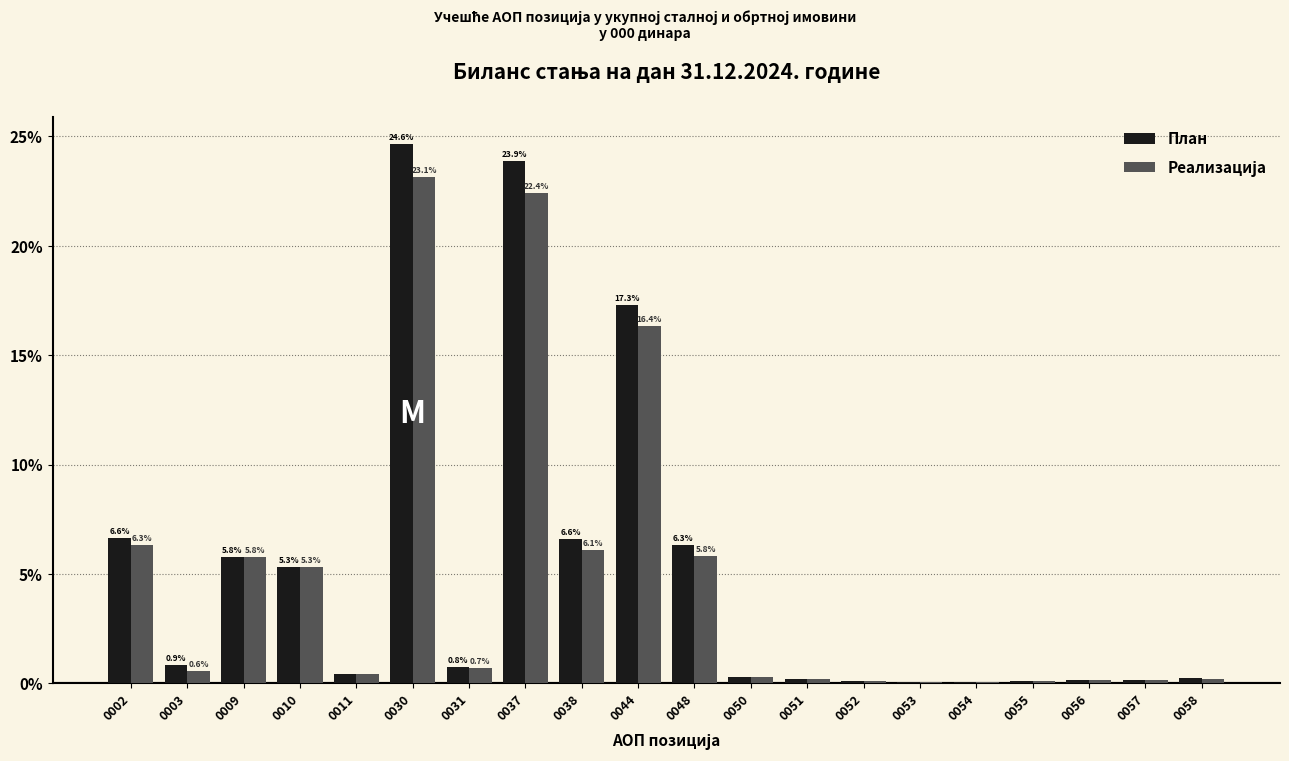

What is the total value across all series at 0011?

0.9